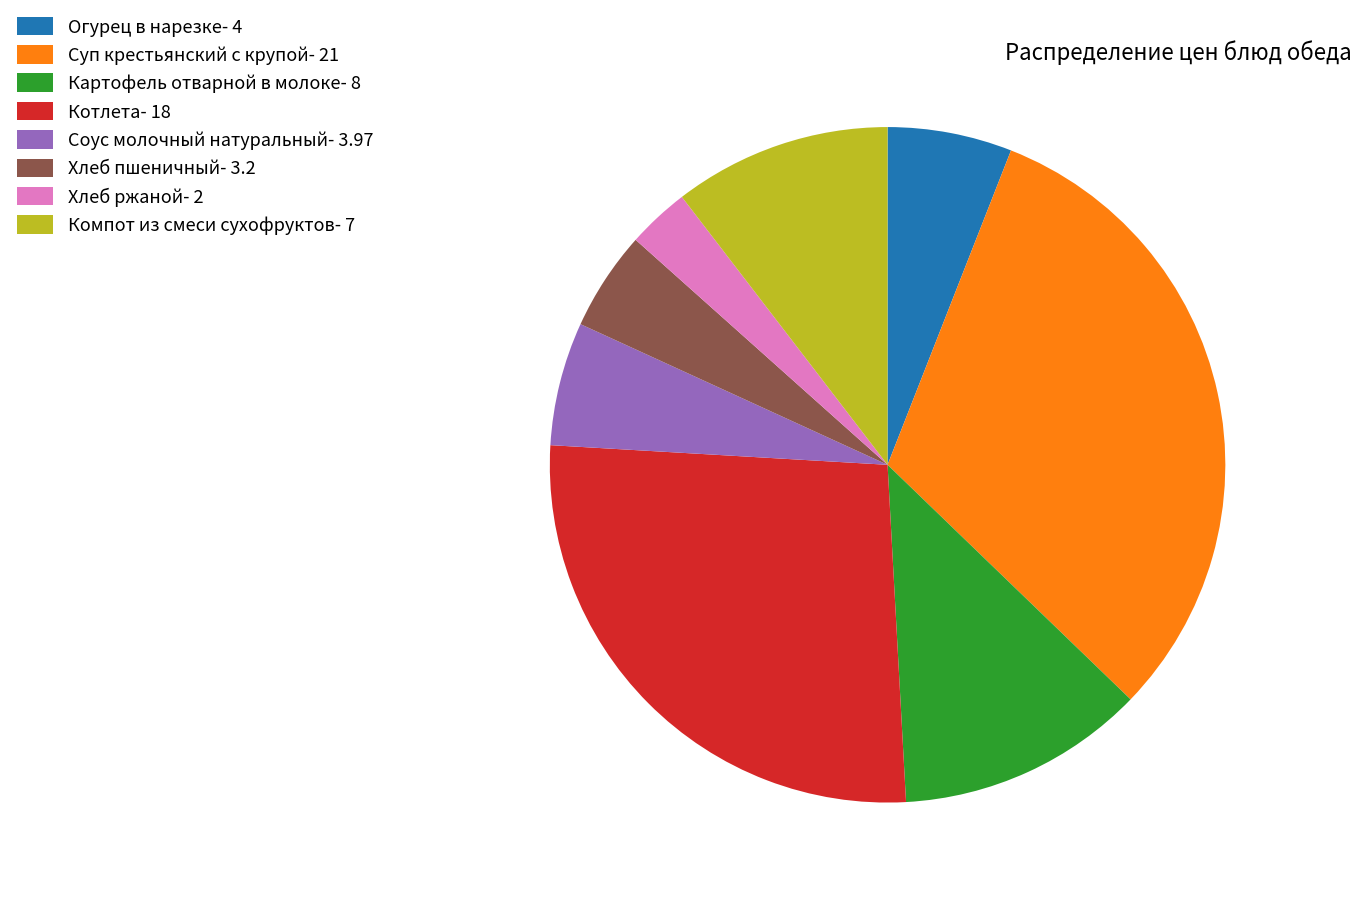

Combined, do Котлета- 18 and Компот из смеси сухофруктов- 7 account for over 50%?

No